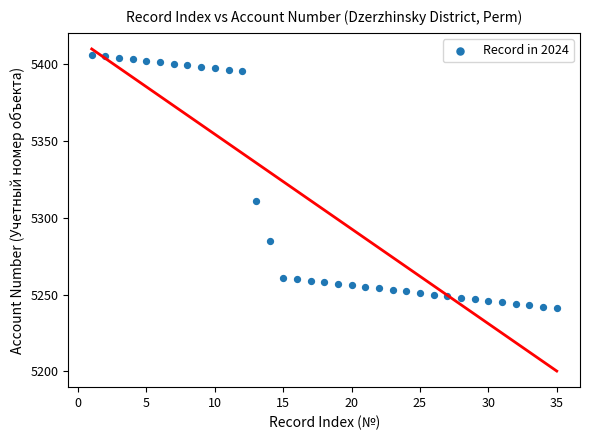

What Y value in the scatter plot is closest to 5323?

5311